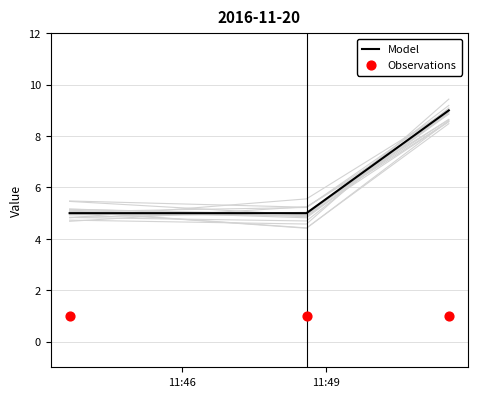

Is the value of Model at 2 greater than the value of Observations at 11:49?

Yes